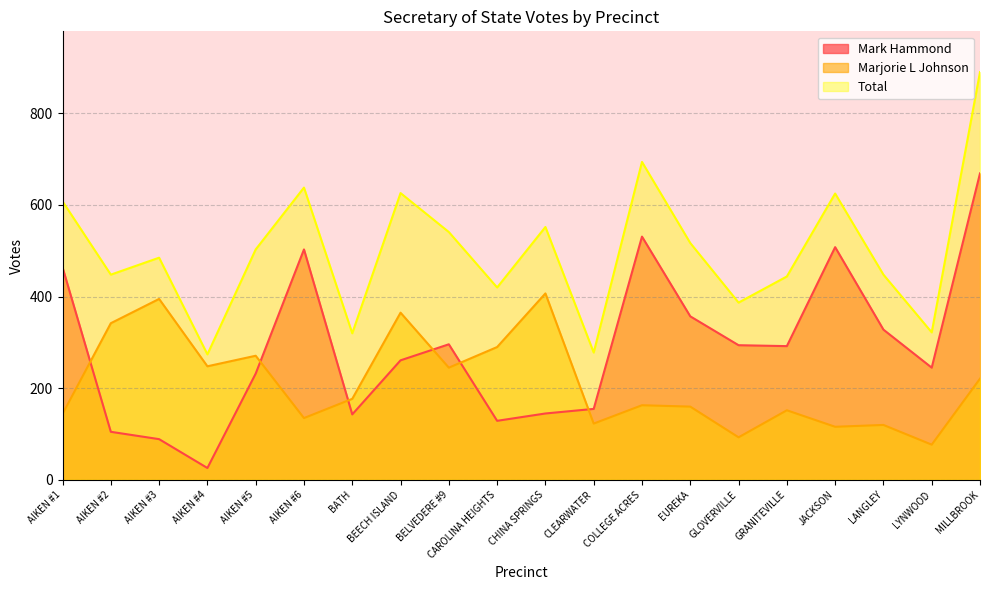

Reading left to right, list all the values displayed in this chart.

Mark Hammond: 464	105	89	26	232	503	143	261	296	129	145	155	531	357	294	292	508	328	245	669
Marjorie L Johnson: 144	342	395	248	271	135	177	365	245	290	407	123	163	160	93	152	116	120	77	221
Total: 608	448	485	274	503	638	320	626	541	420	552	278	694	517	387	444	625	448	322	890